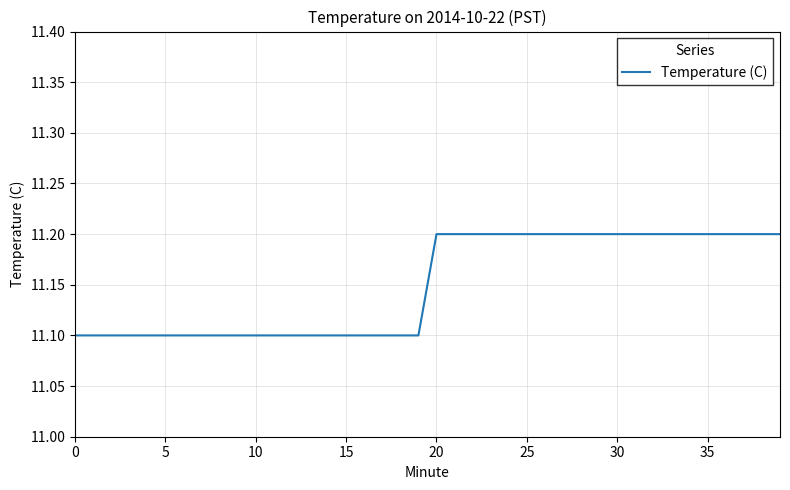

What is the minimum value shown in the chart?

11.1